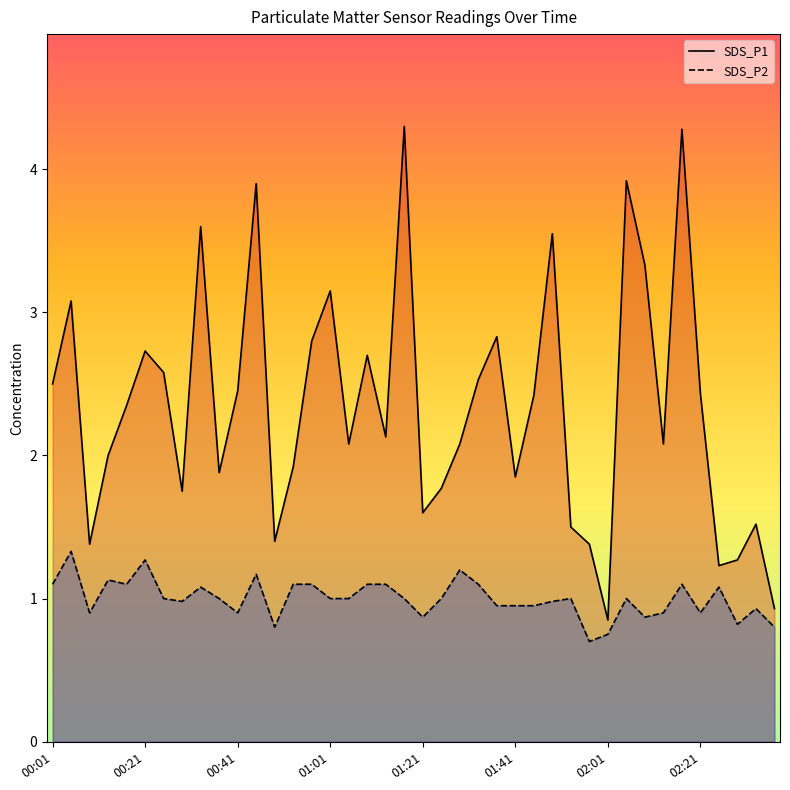

In SDS_P1, how many points are lower than both neighbors (excluding endpoints)?

11